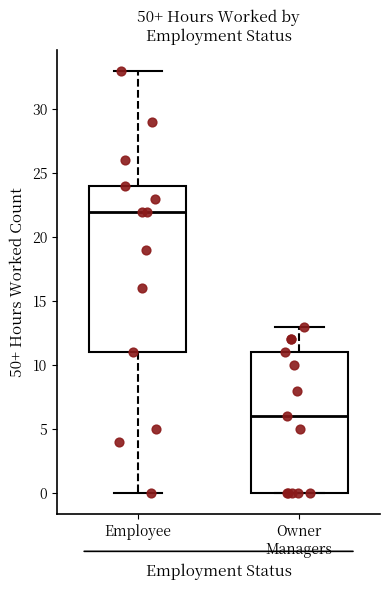

Reading left to right, transcribe this box plot: for each box, give where its median line is, the range the box spans, and where its two whiskers end, as read against the y-axis. The values are not printed on the chart, so give them approximately, as read against the axis.

Employee: median 22, box 11 to 24, whiskers 0 to 33
Owner Managers: median 6, box 0 to 11, whiskers 0 to 13